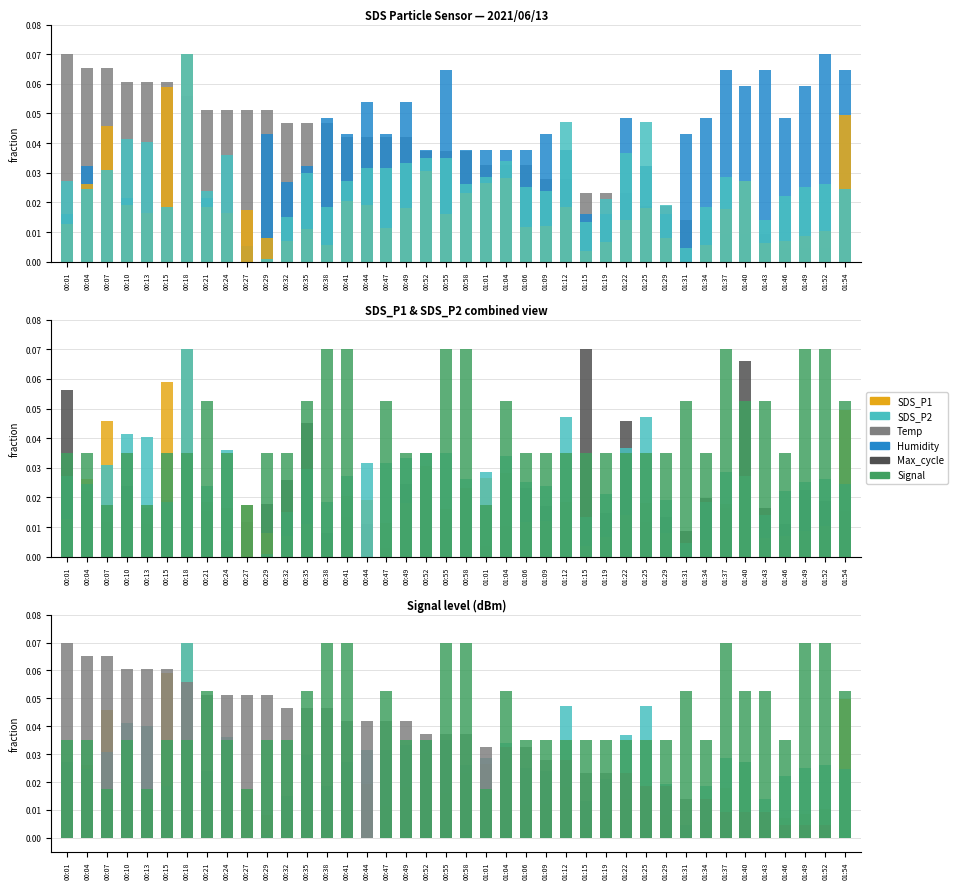

What is the maximum value for Max_cycle?

0.1